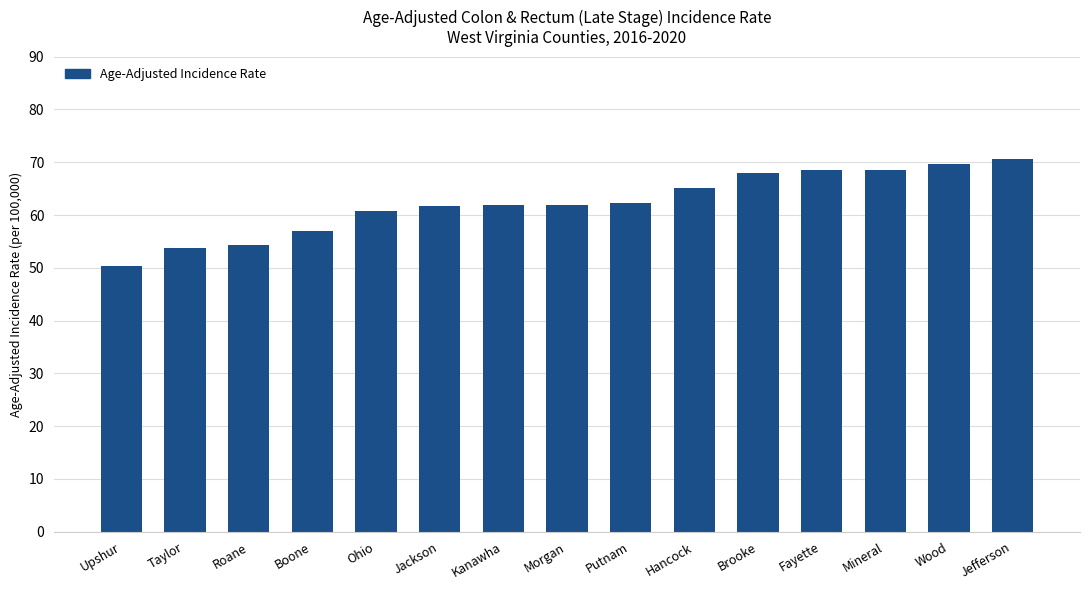

Is it true that the value at Upshur is 80.8?

False